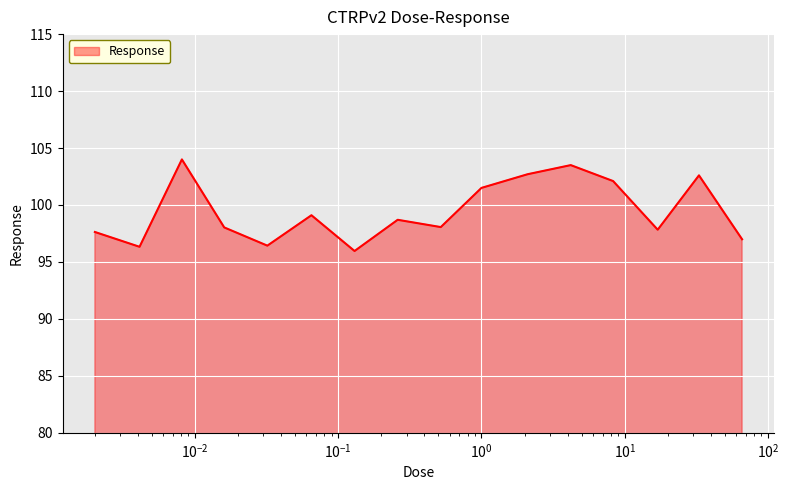

What is the greatest value displayed?

104.0